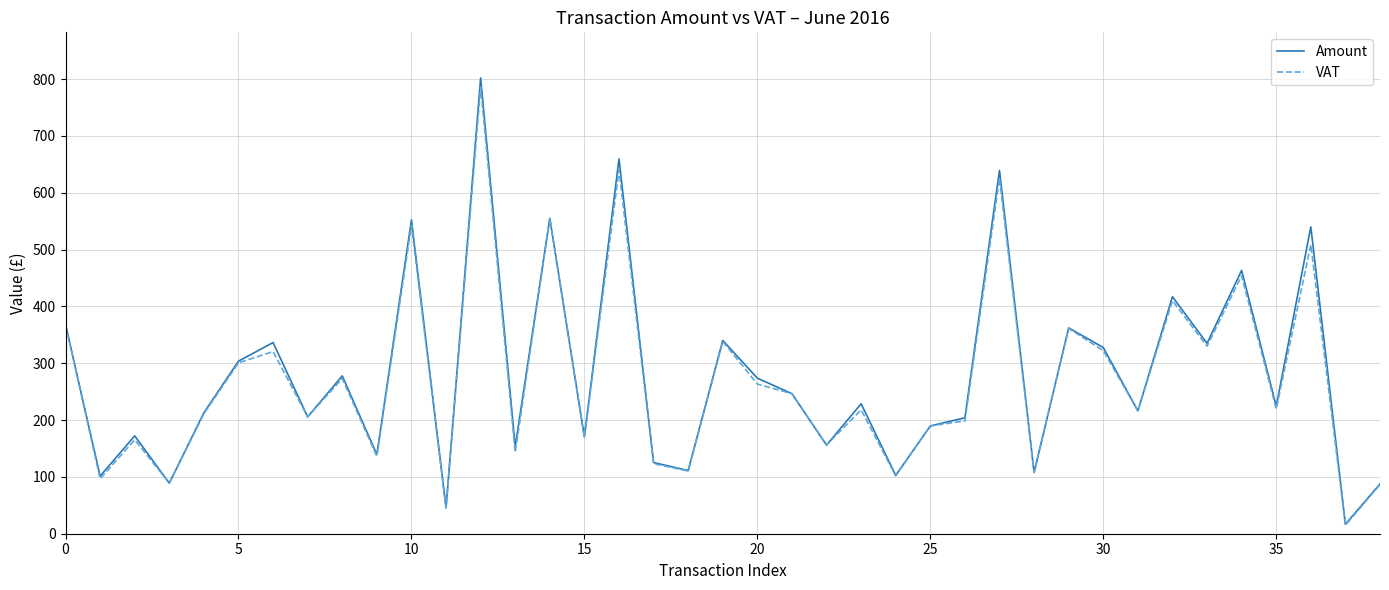

Which series has the widest spread of values?

Amount